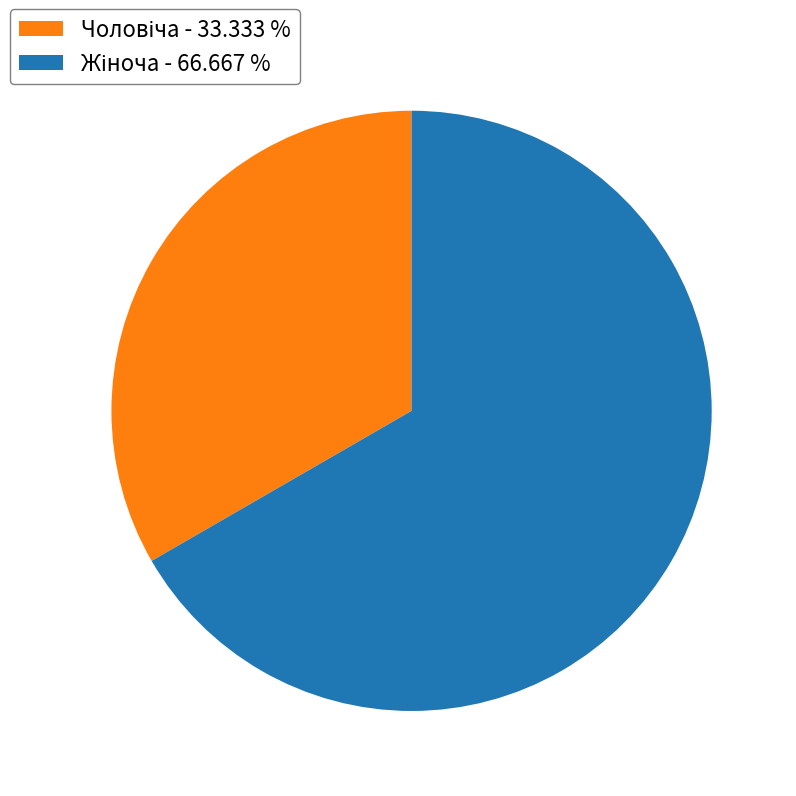

Is there a majority slice in this chart?

Yes